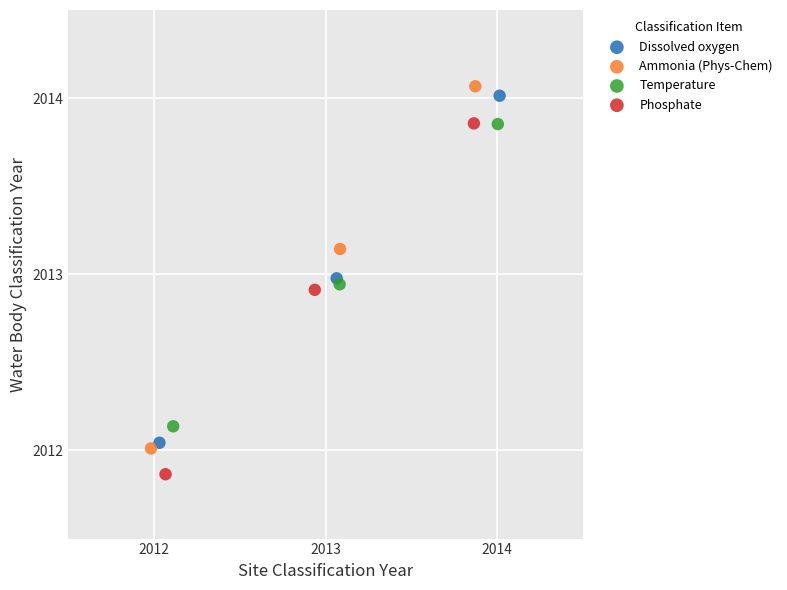

Which series reaches the maximum Y coordinate?

Ammonia (Phys-Chem)